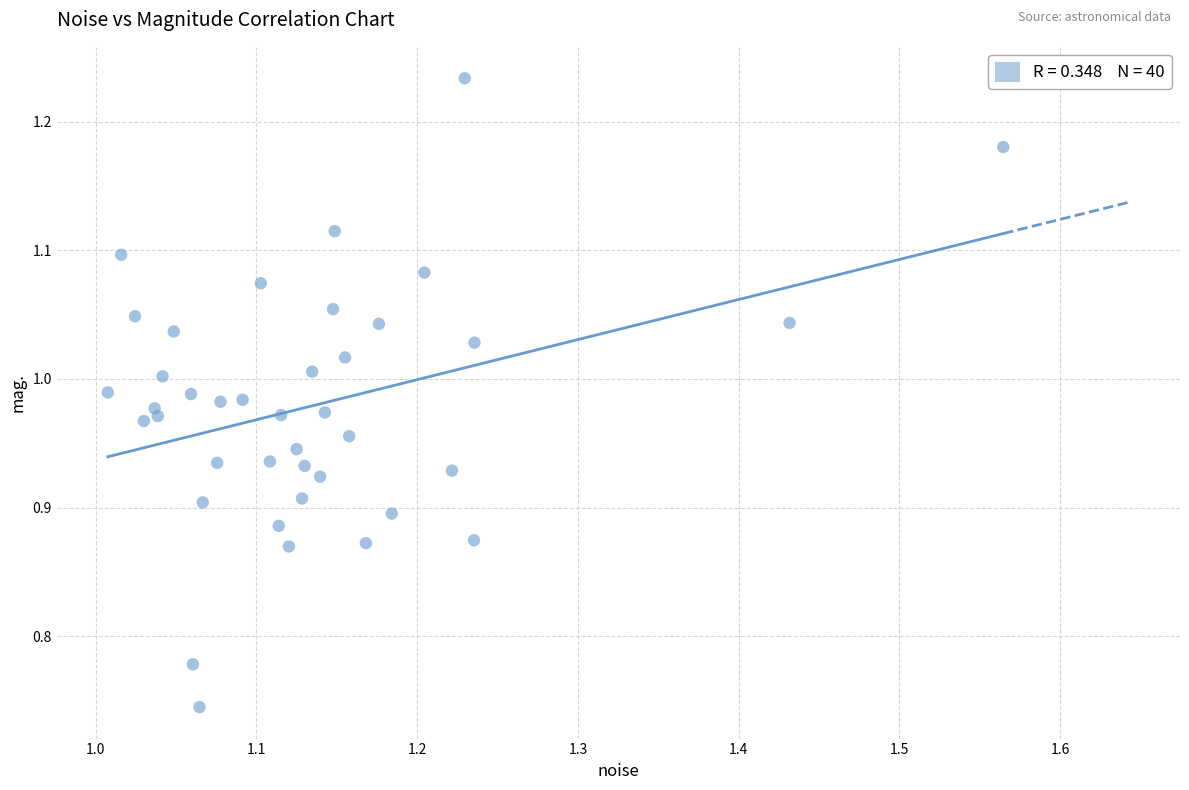

What is the range of Y values (max minus min)?

0.5